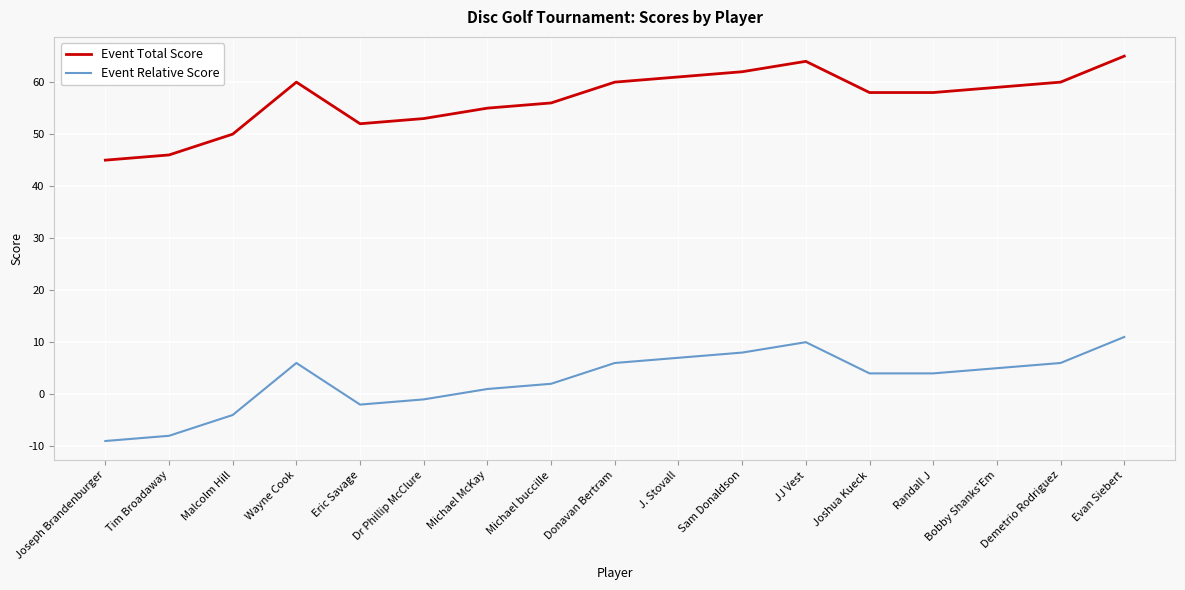

How many lines are shown in the chart?

2